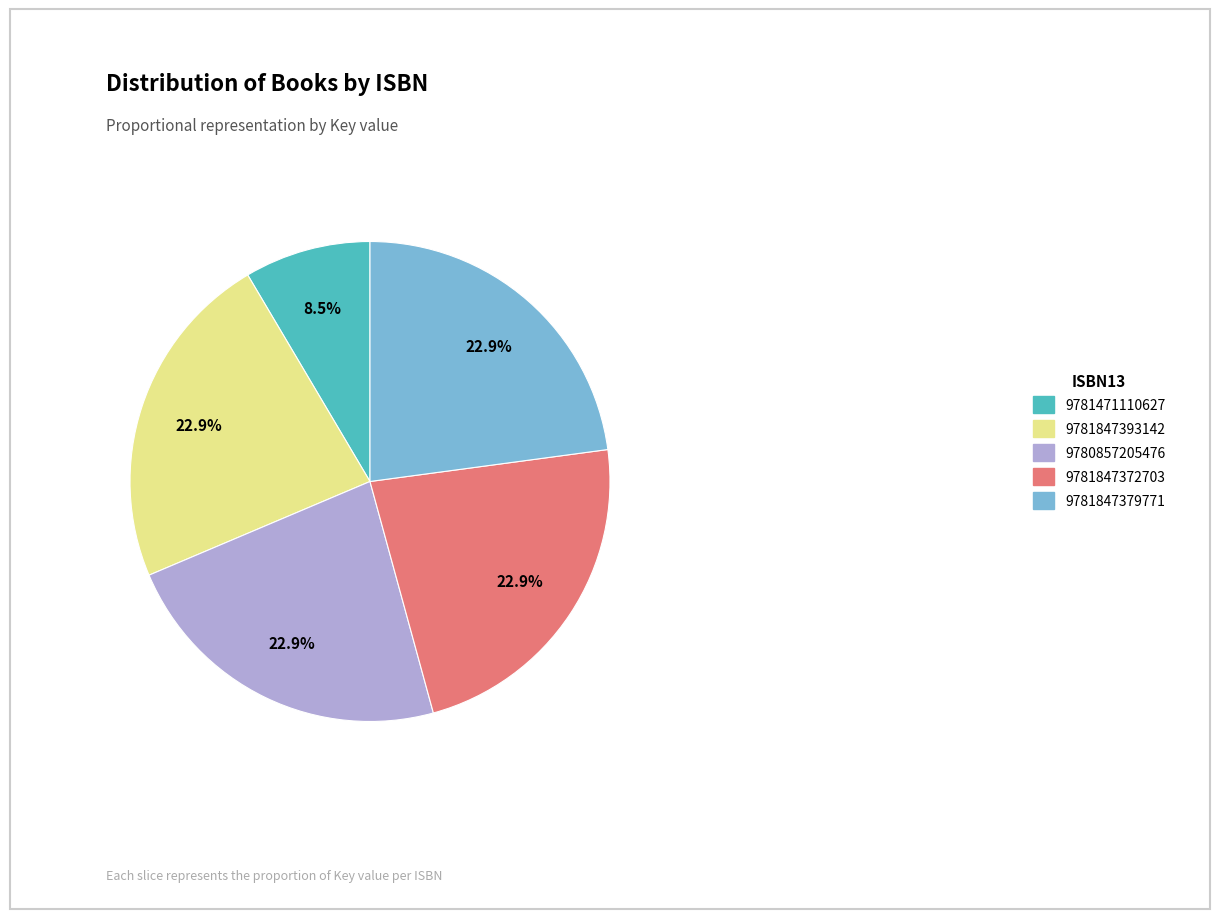

Is 9781847393142 the majority of the pie?

No